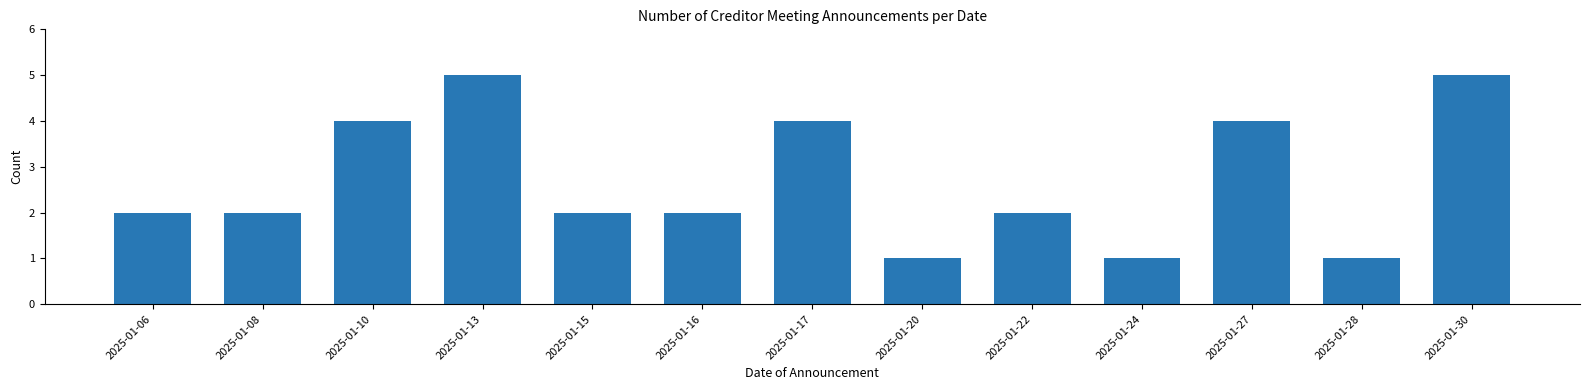

Reading left to right, extract all data points from this chart.

2025-01-06=2	2025-01-08=2	2025-01-10=4	2025-01-13=5	2025-01-15=2	2025-01-16=2	2025-01-17=4	2025-01-20=1	2025-01-22=2	2025-01-24=1	2025-01-27=4	2025-01-28=1	2025-01-30=5